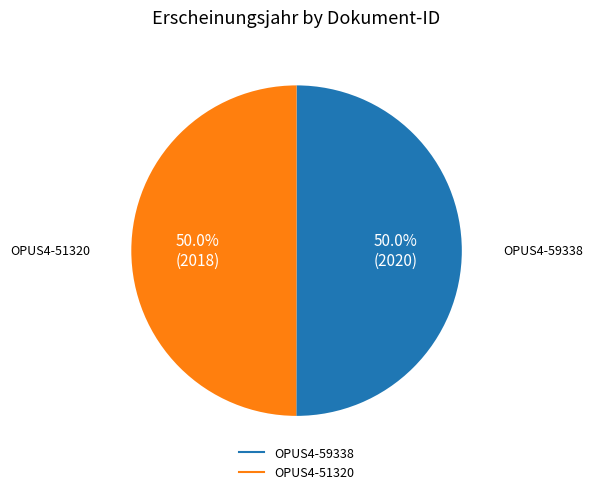

What percentage do OPUS4-51320 and OPUS4-59338 together represent?

100.0%